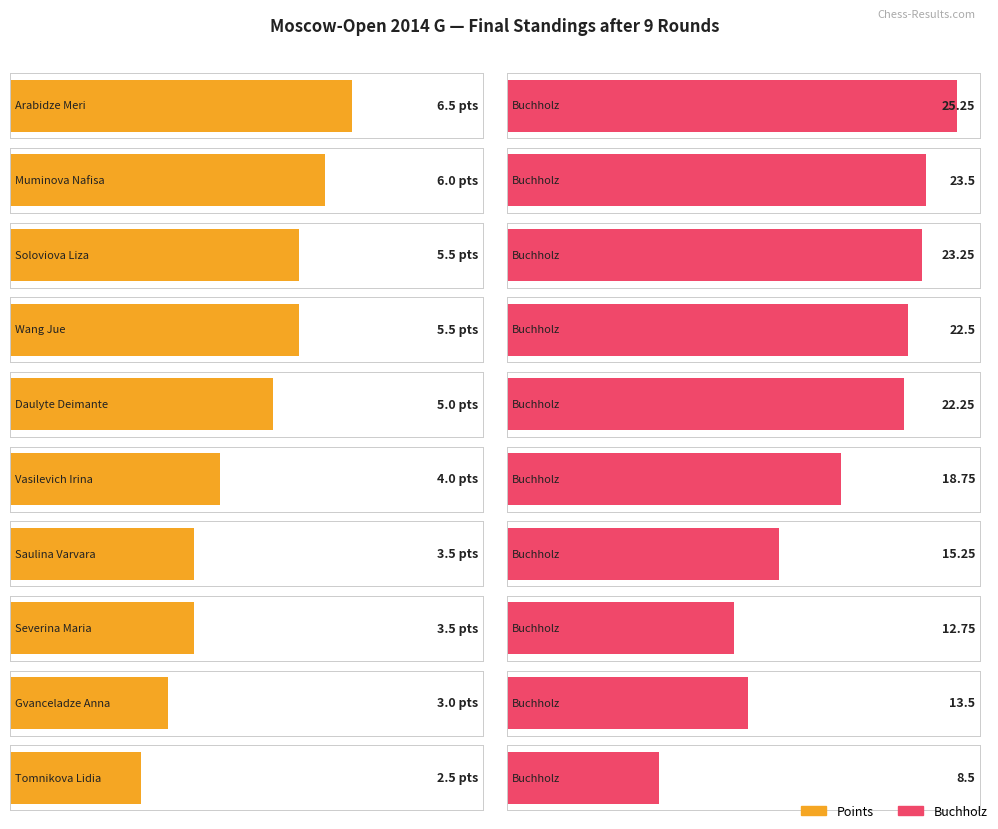

What is the value of the Points bar at the 3rd from the left?

5.5